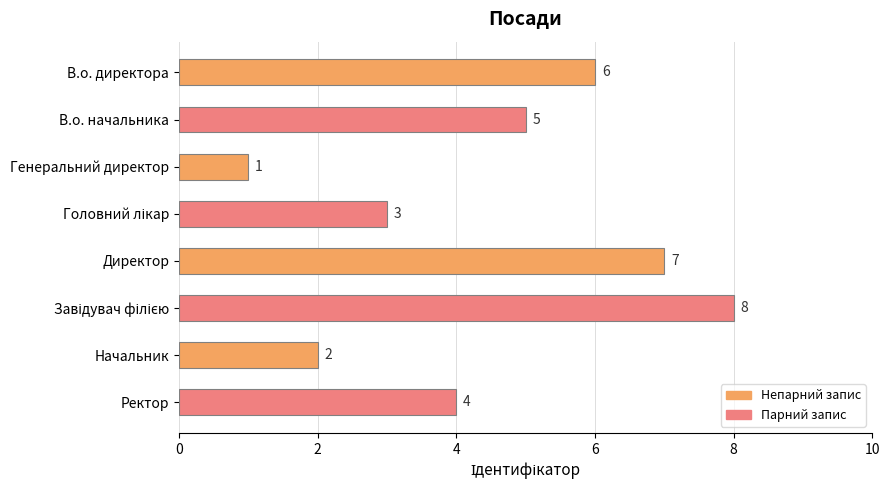

Where is the data nearest to the value 4?

Ректор